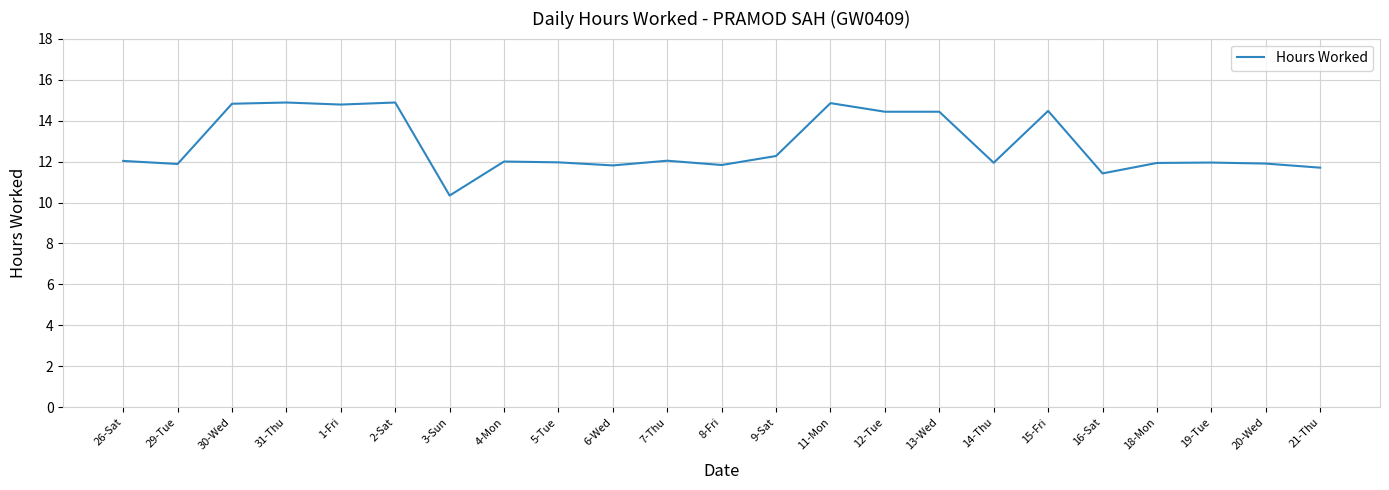

What is the minimum value shown in the chart?

10.3